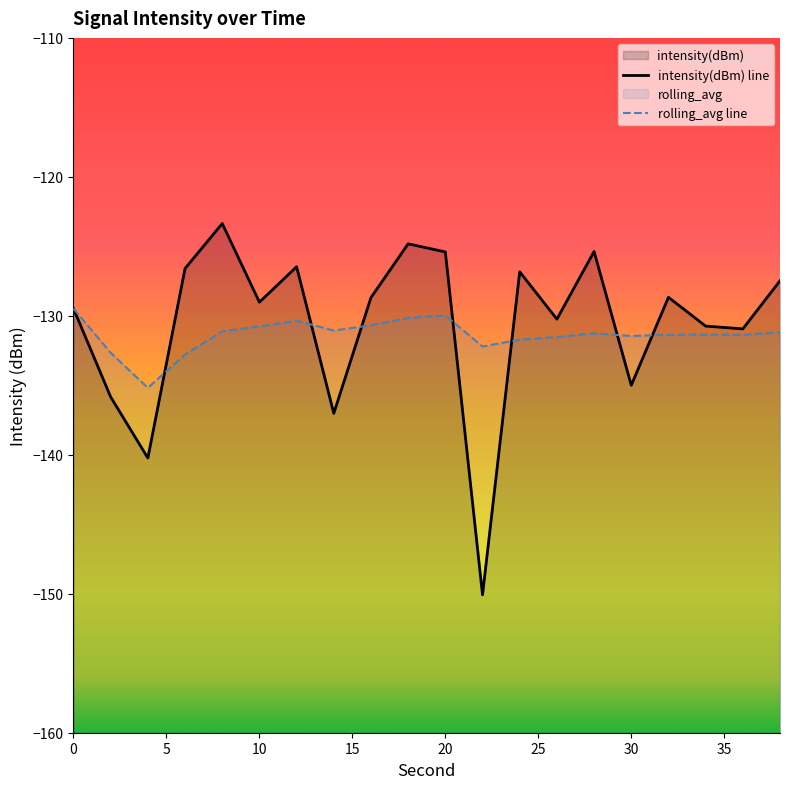

At how many categories does at least one series exceed -137?

20